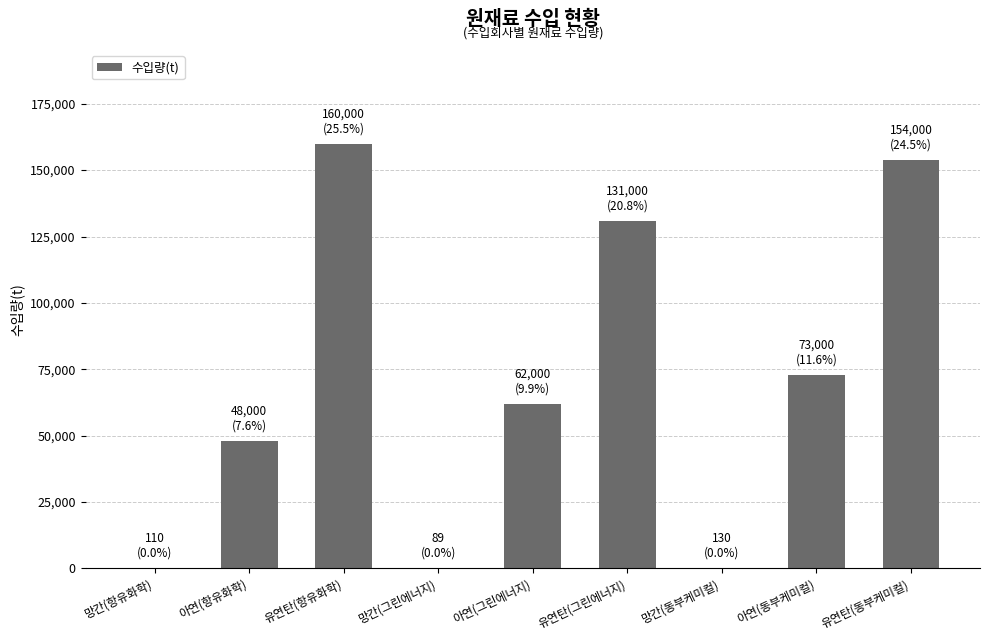

What is the ratio of the value at 유연탄(동부케미컬) to the value at 유연탄(항유화학)?

1.0